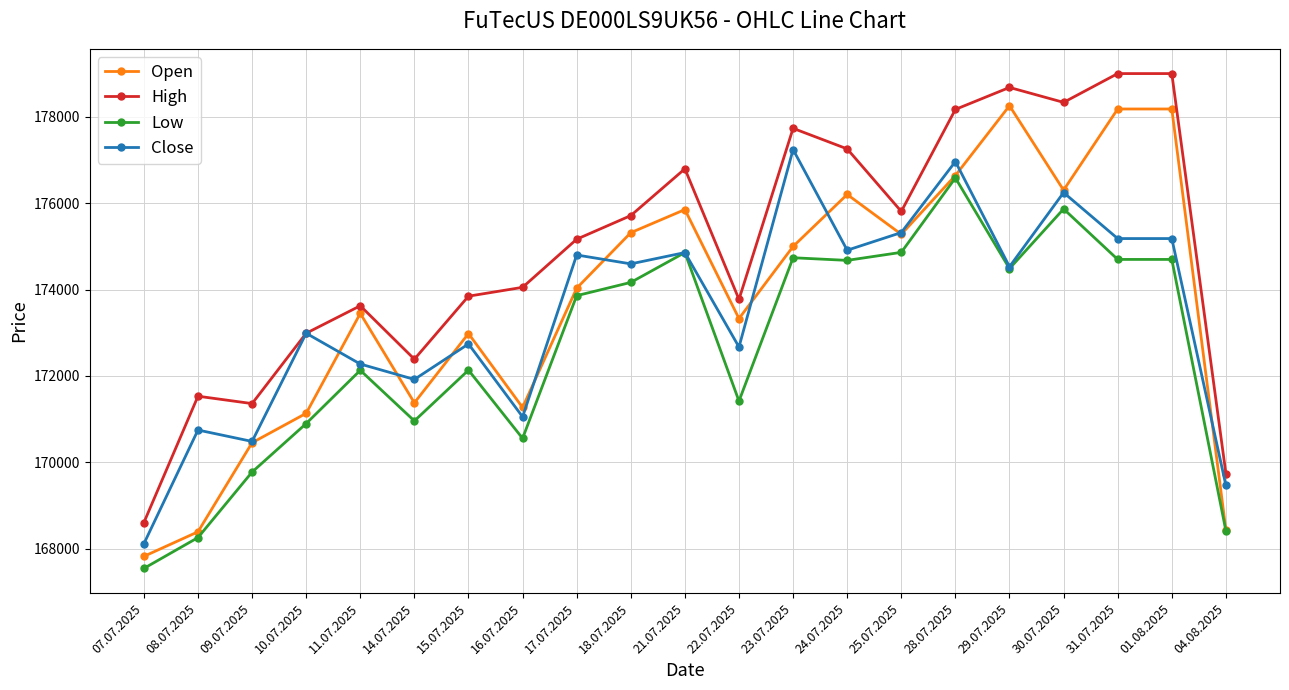

How many lines are shown in the chart?

4